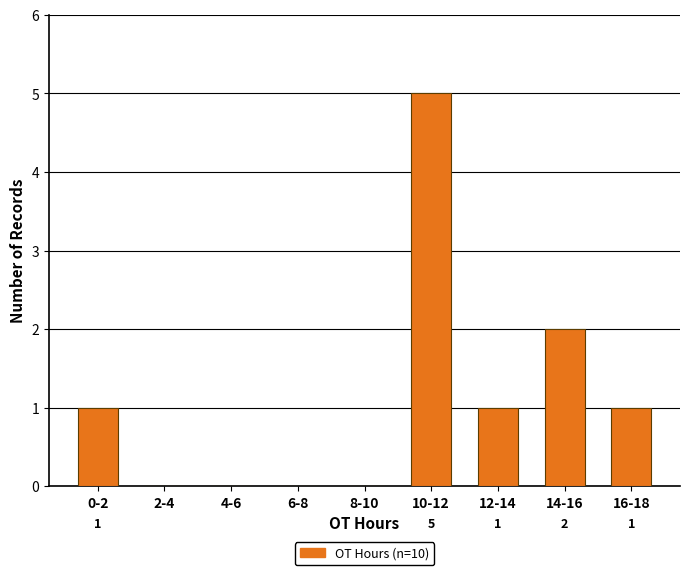

Reading right to left, transcribe all the data shown in this chart.

16-18=1	14-16=2	12-14=1	10-12=5	8-10=0	6-8=0	4-6=0	2-4=0	0-2=1